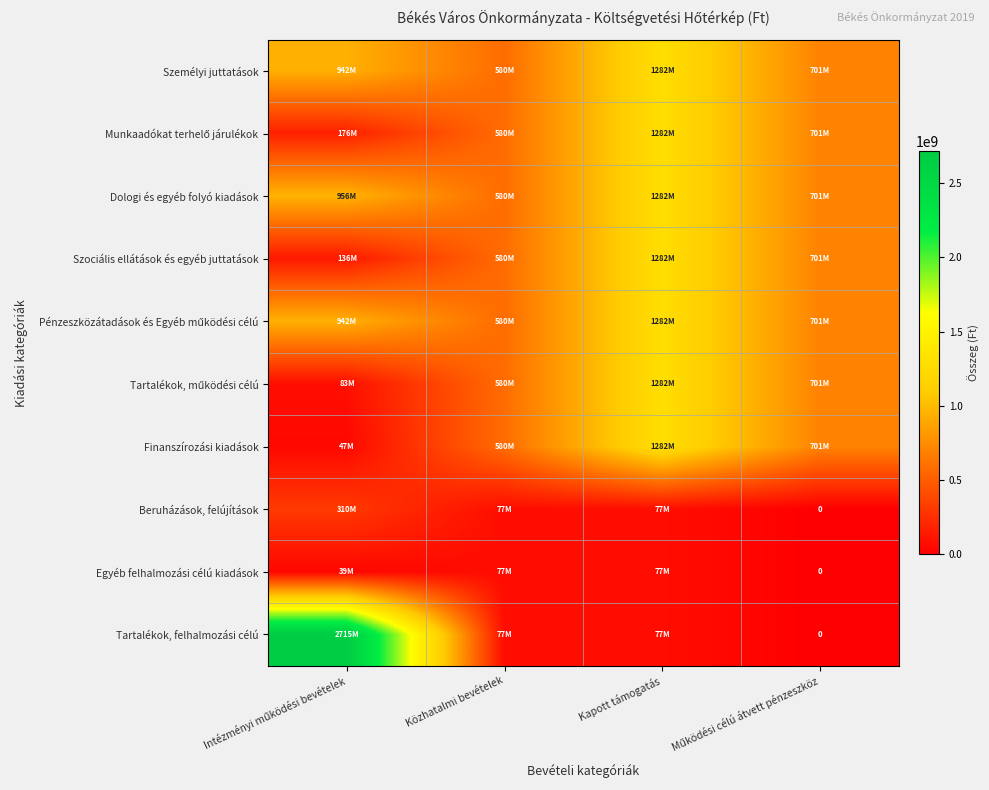

How many data points in Szociális ellátások és egyéb juttatások are above 701280845?

1